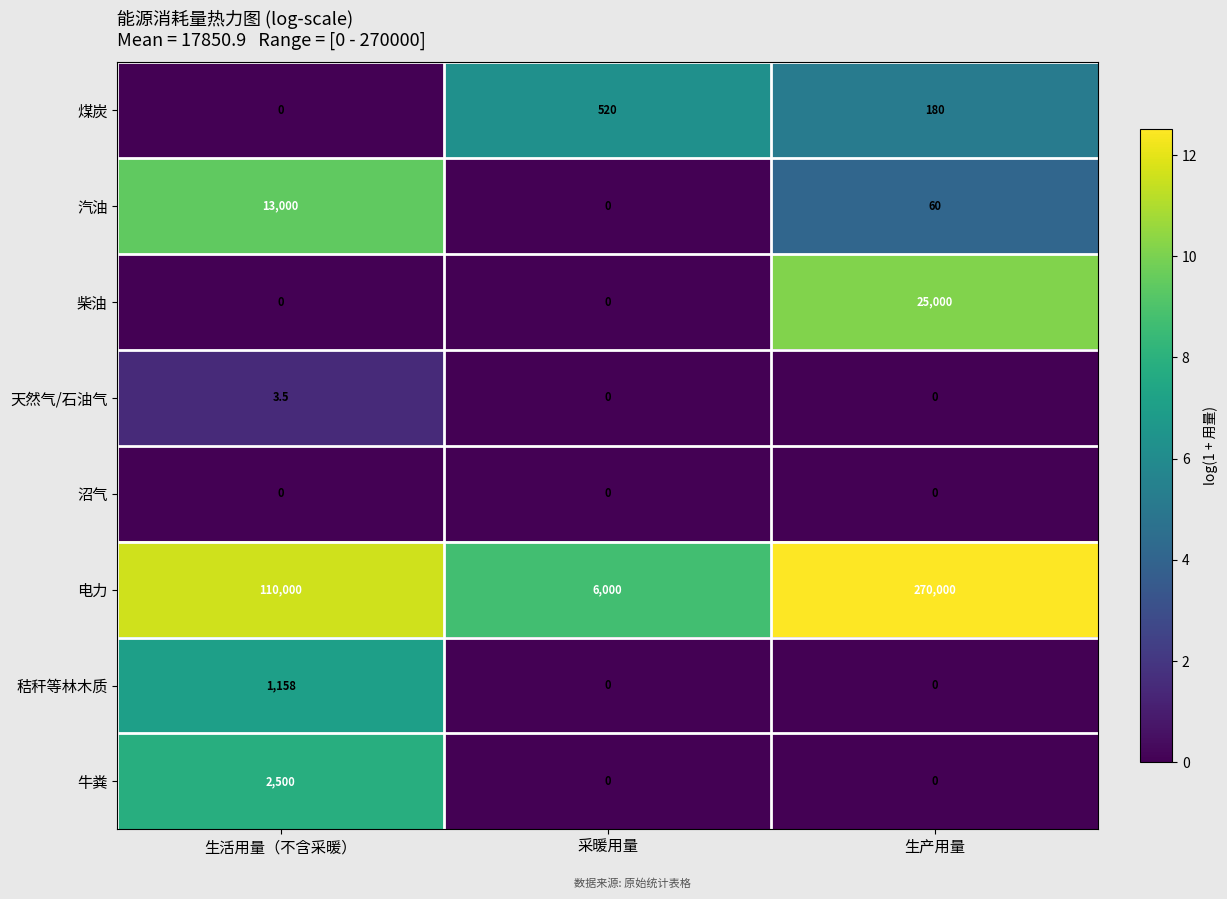

Reading right to left, transcribe all the data shown in this chart.

煤炭: 180.0	520.0	0.0
汽油: 60.0	0.0	13000.0
柴油: 25000.0	0.0	0.0
天然气/石油气: 0.0	0.0	3.5
沼气: 0.0	0.0	0.0
电力: 270000.0	6000.0	110000.0
秸秆等林木质: 0.0	0.0	1158.0
牛粪: 0.0	0.0	2500.0